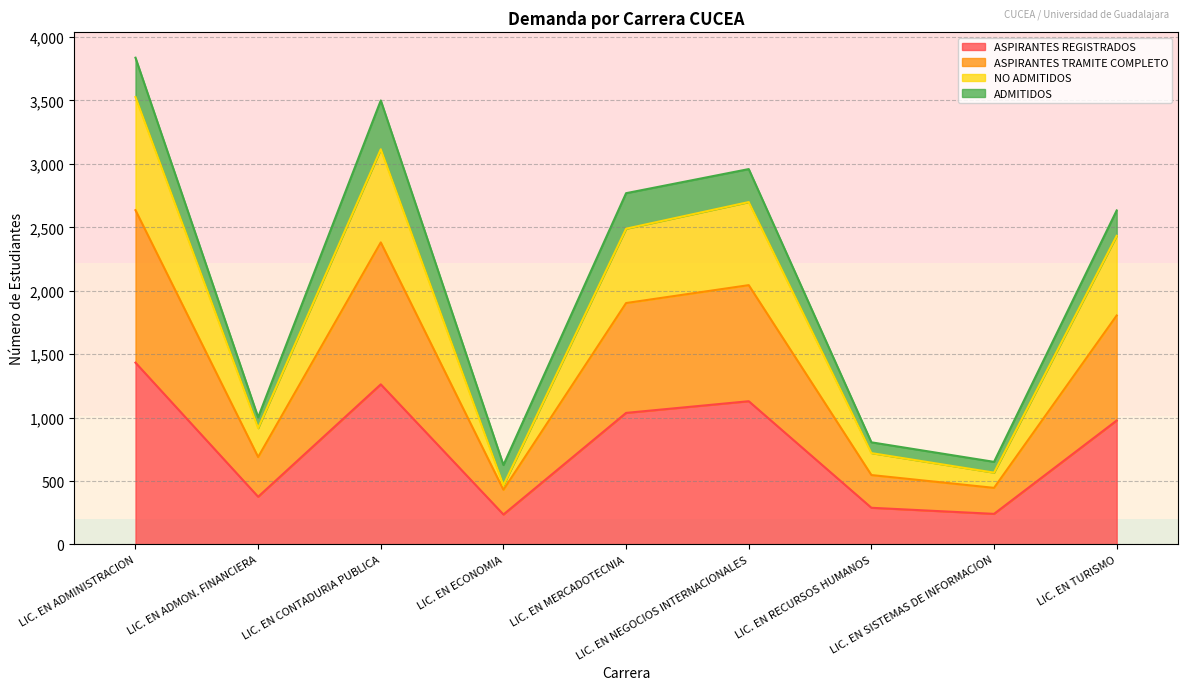

True or false: ASPIRANTES TRAMITE COMPLETO has more than 2 points higher than both neighbors.

False